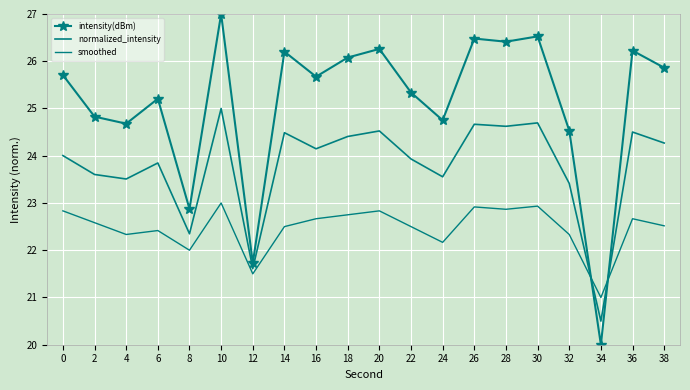

How many intersections are there between normalized_intensity and intensity(dBm)?

2